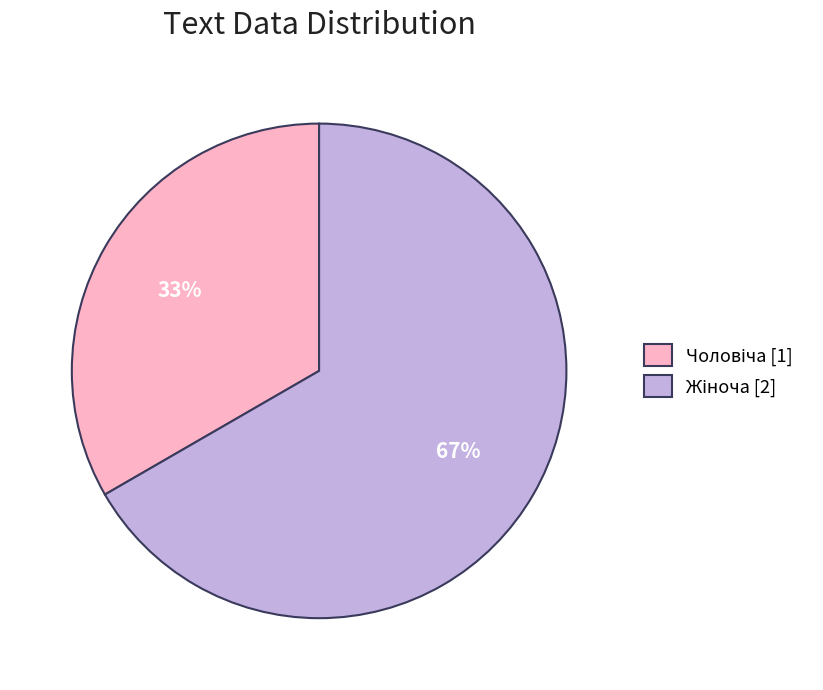

Which slice is the smallest?

Чоловіча